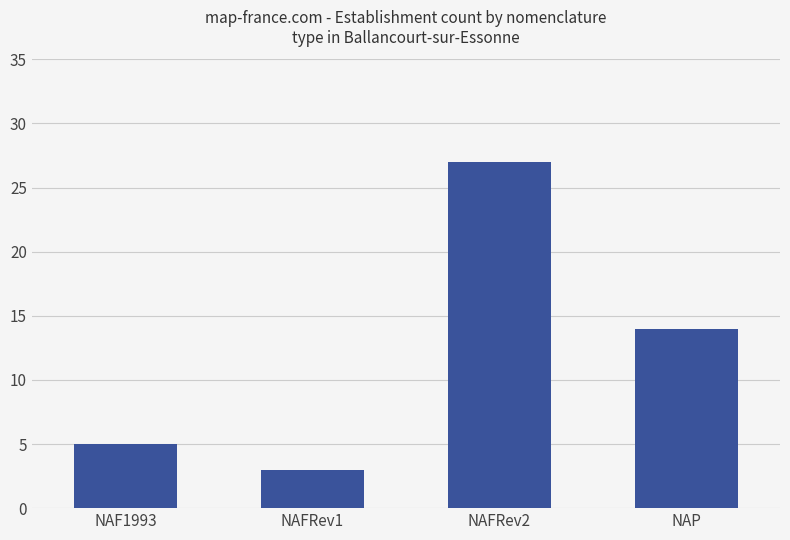

What is the sum of the values at NAF1993 and NAFRev1?

8